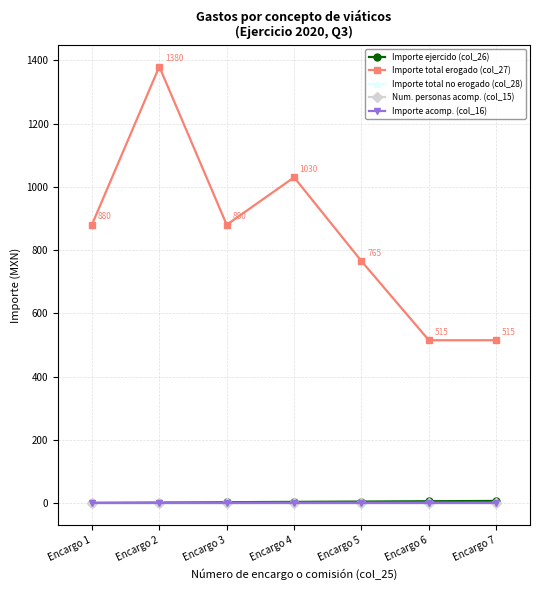

Rank the series at Encargo 4 from lowest to highest value.

Importe total no erogado (col_28), Num. personas acomp. (col_15), Importe acomp. (col_16), Importe ejercido (col_26), Importe total erogado (col_27)